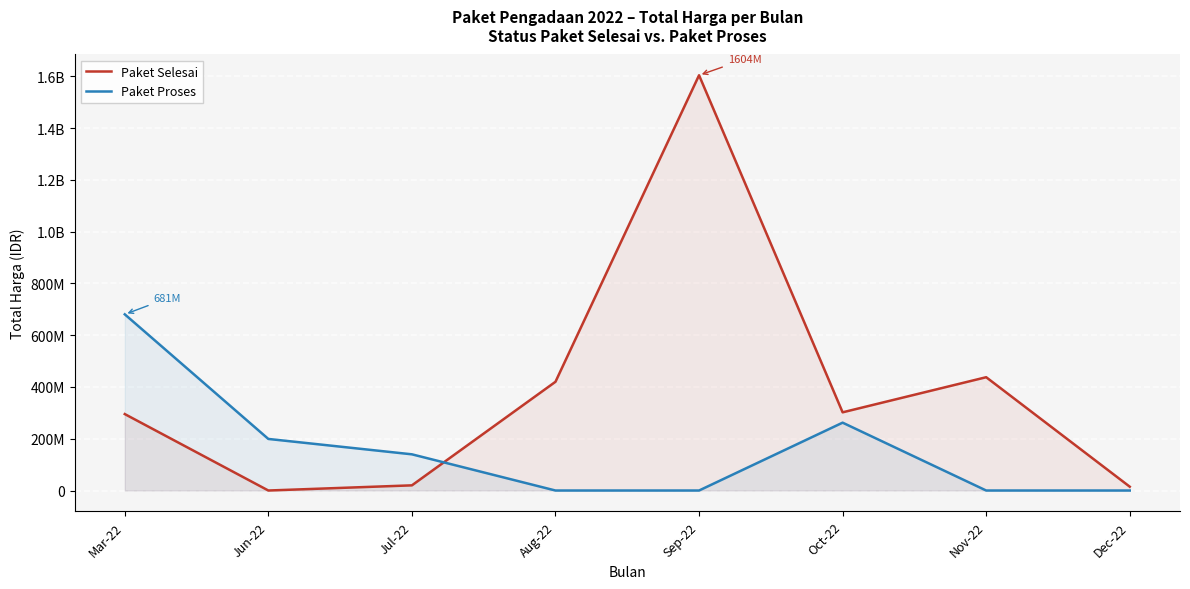

At Dec-22, list the series in order from largest to smallest.

Paket Selesai, Paket Proses